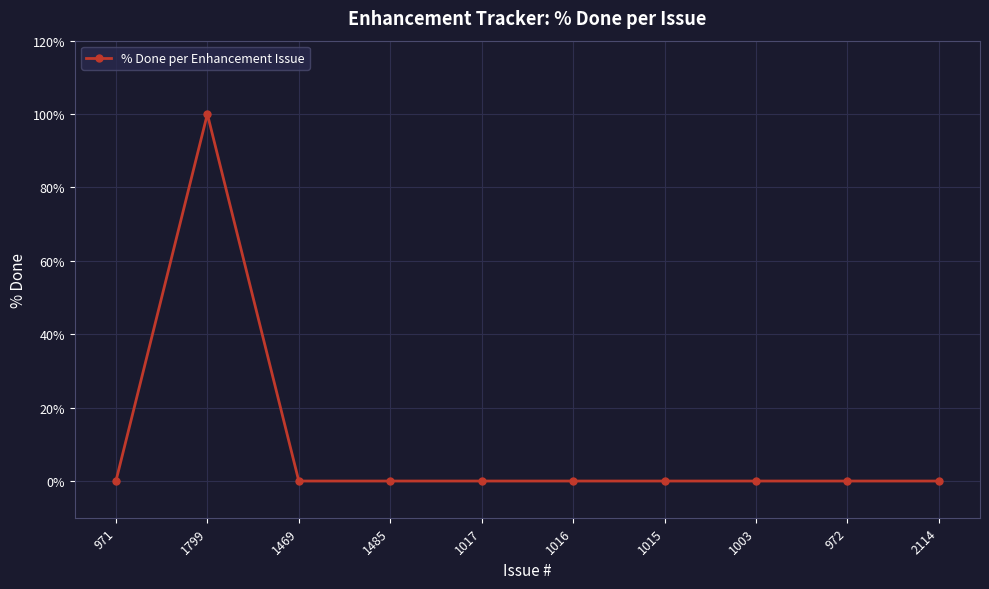

What is the label of the 9th point from the left?

972